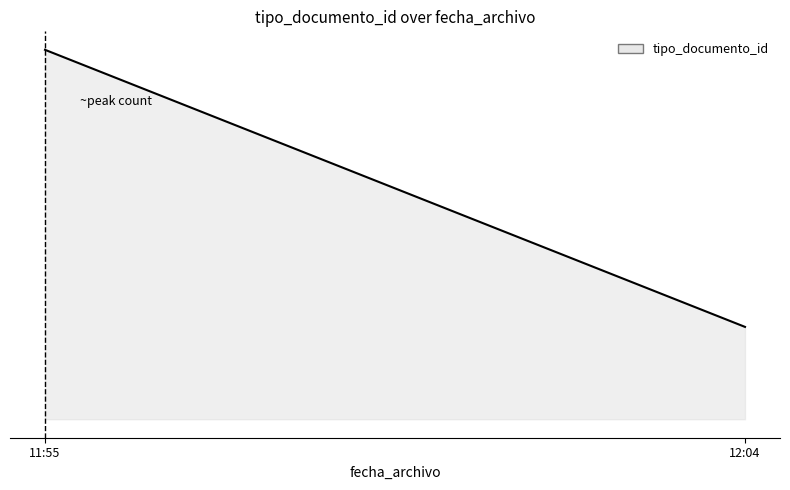

Where is the first local maximum?

2010-11-23 11:55:33